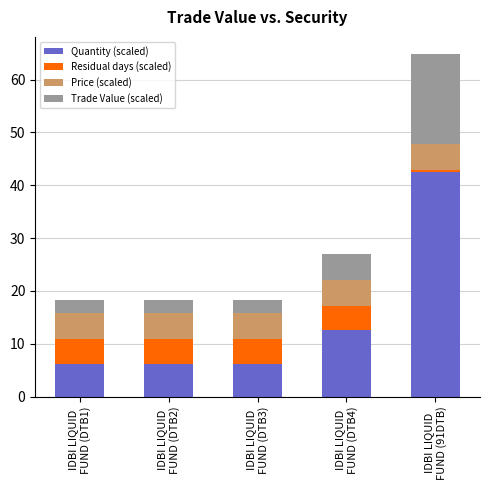

What is the average value of the Quantity (scaled) series?

14.8